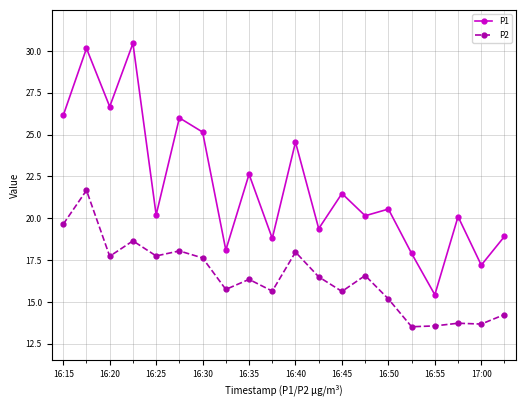

Which series has the widest spread of values?

P1